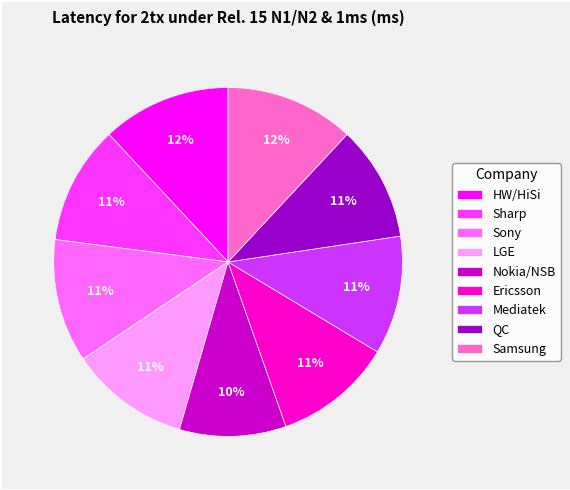

Does any single category account for the majority?

No